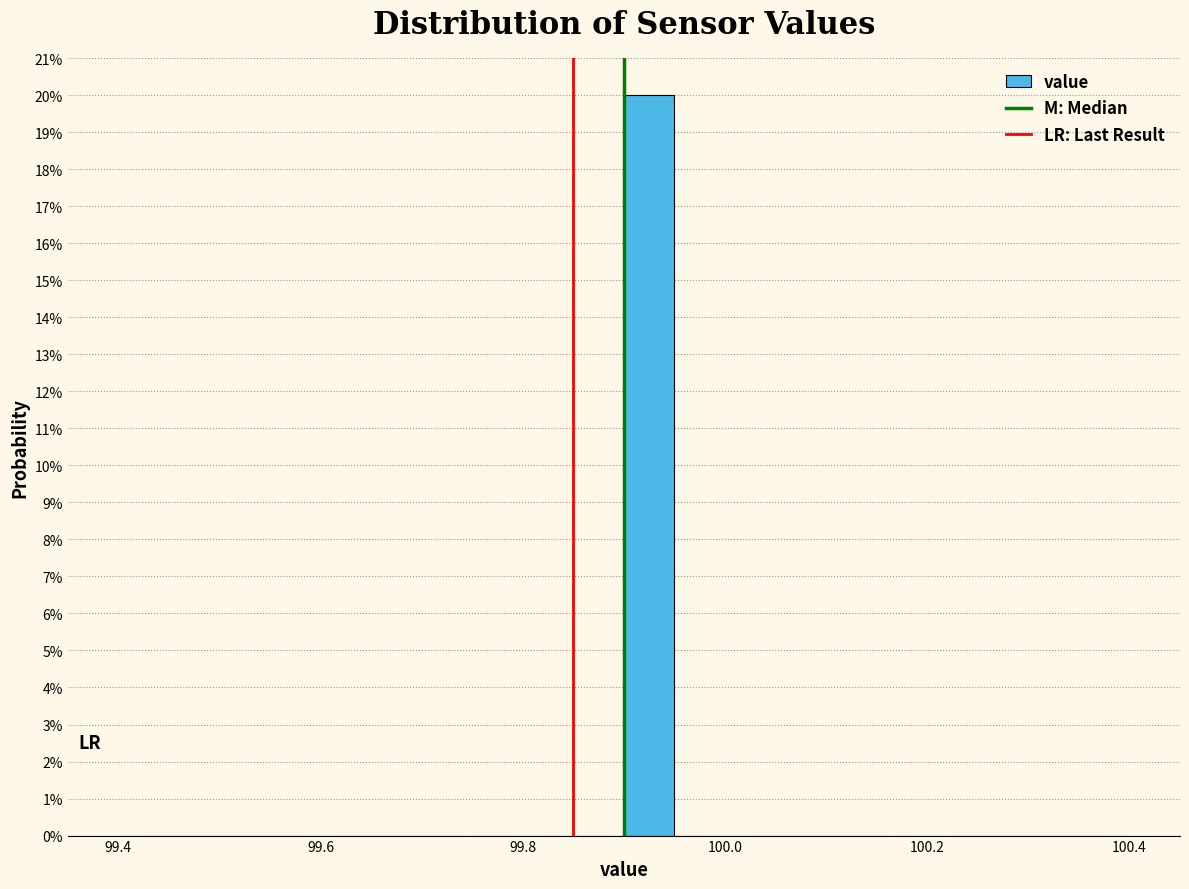

Read against the x-axis, roughly where is the centre of the tallest bar?

99.92